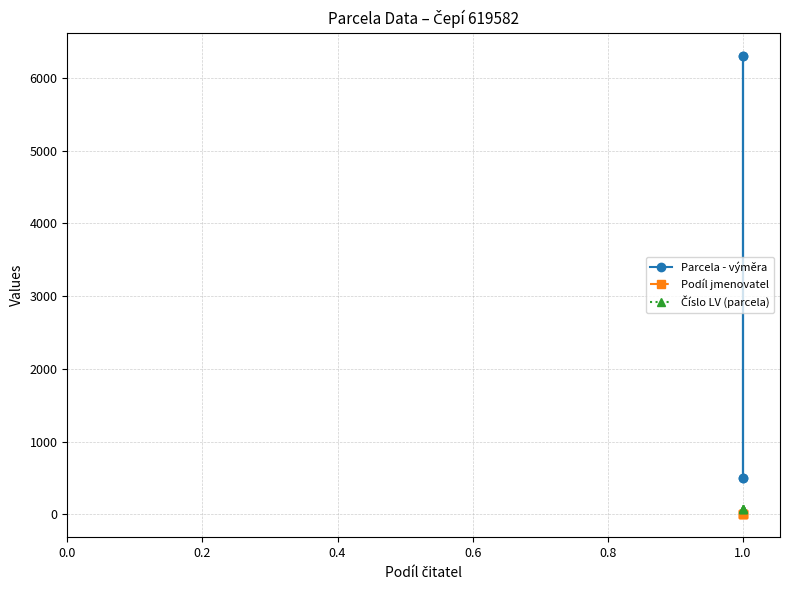

What is the value of the Číslo LV (parcela) point at the 4th from the left?

75